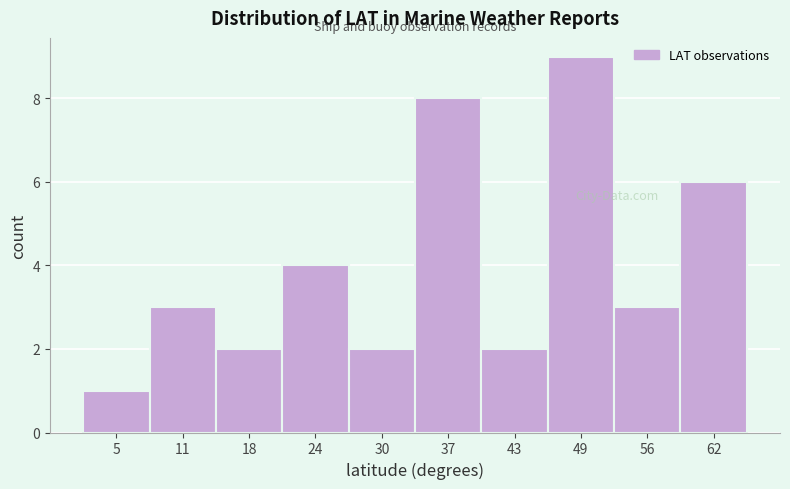

What is the height of the bar covering 2 to 8 on the x-axis? Neither the bar edges nor the heights are printed on the chart, so give them approximately, as read against the axes.

1